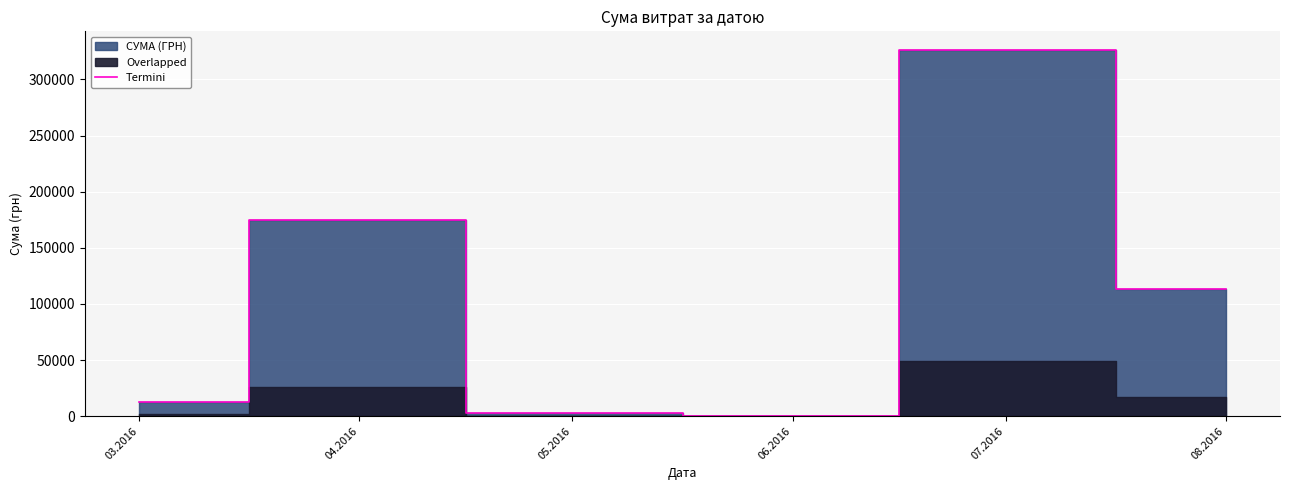

Reading right to left, list all the values displayed in this chart.

08.2016=113398.5	07.2016=326572.3	06.2016=600.0	05.2016=3225.4	04.2016=174434.8	03.2016=12746.9